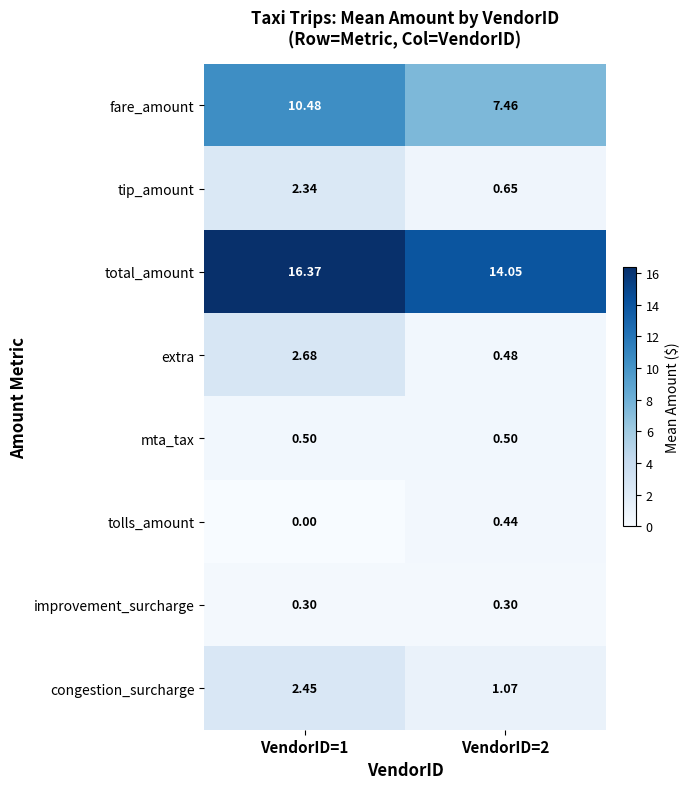

Between VendorID=1 and VendorID=2, which series saw the biggest shift?

fare_amount